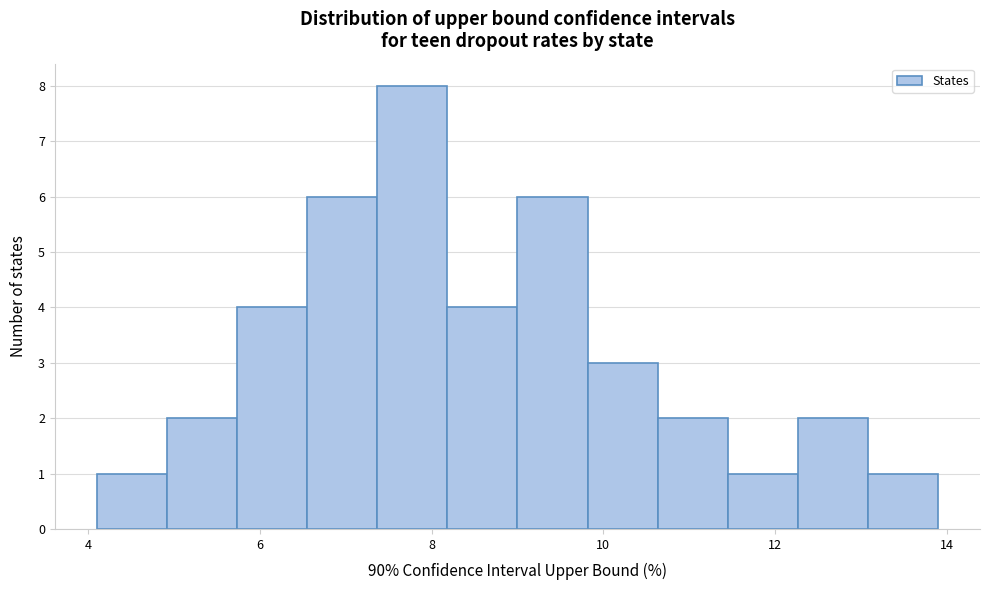

Reading left to right, transcribe this chart: for each bar, give the range it covers on the x-axis and its height. Neither the bar edges nor the heights are printed on the chart, so give them approximately, as read against the axes.

4.2 to 5.0: 1
5.0 to 5.8: 2
5.8 to 6.6: 4
6.6 to 7.4: 6
7.4 to 8.2: 8
8.2 to 9.0: 4
9.0 to 9.8: 6
9.8 to 10.6: 3
10.6 to 11.4: 2
11.4 to 12.2: 1
12.2 to 13.0: 2
13.0 to 14.0: 1